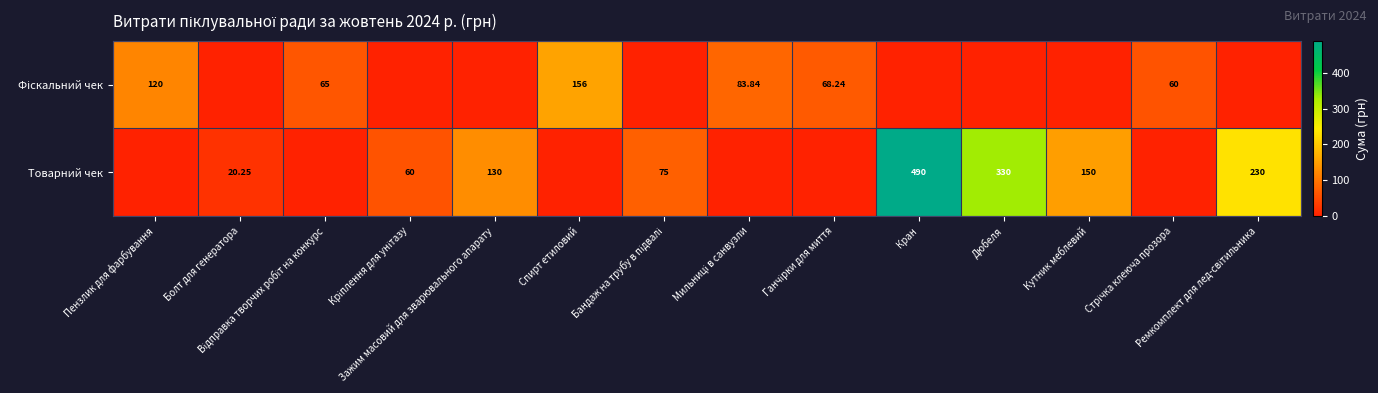

Between Кутник меблевий and Болт для генератора, which is larger?

Кутник меблевий